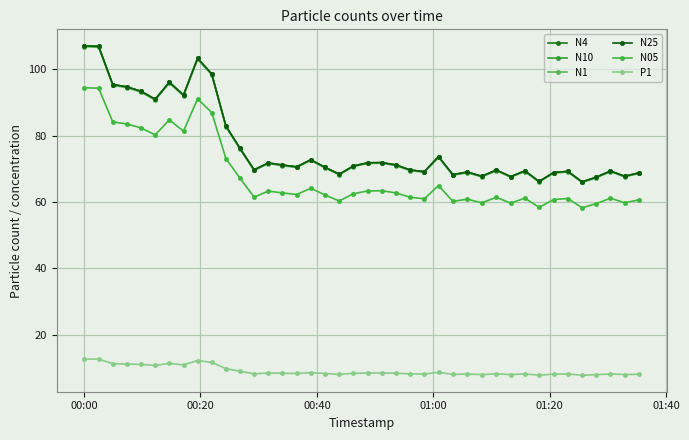

True or false: N1 has more than 1 interior local peaks.

True